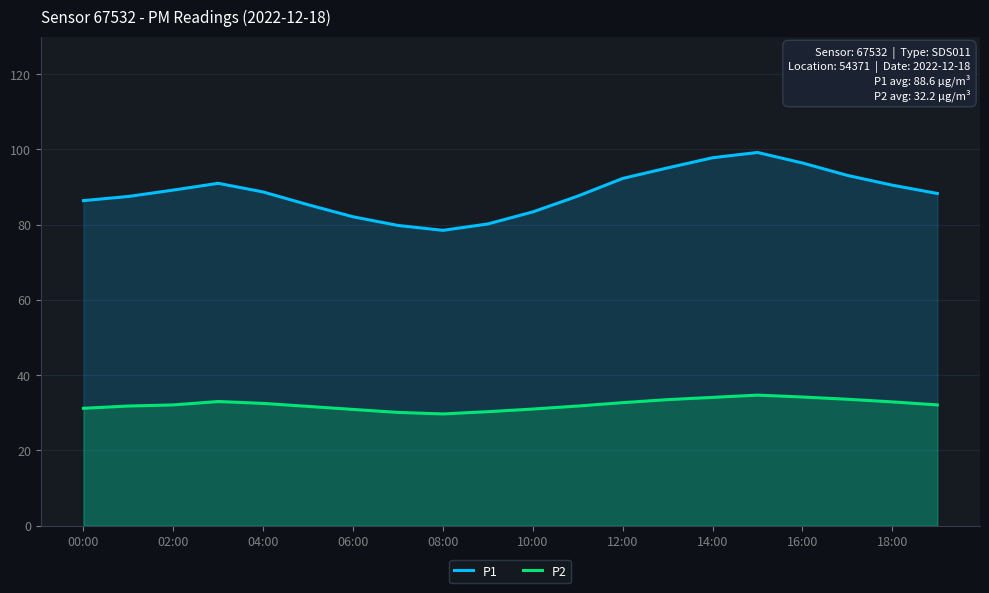

Which series has the largest total across all categories?

P1